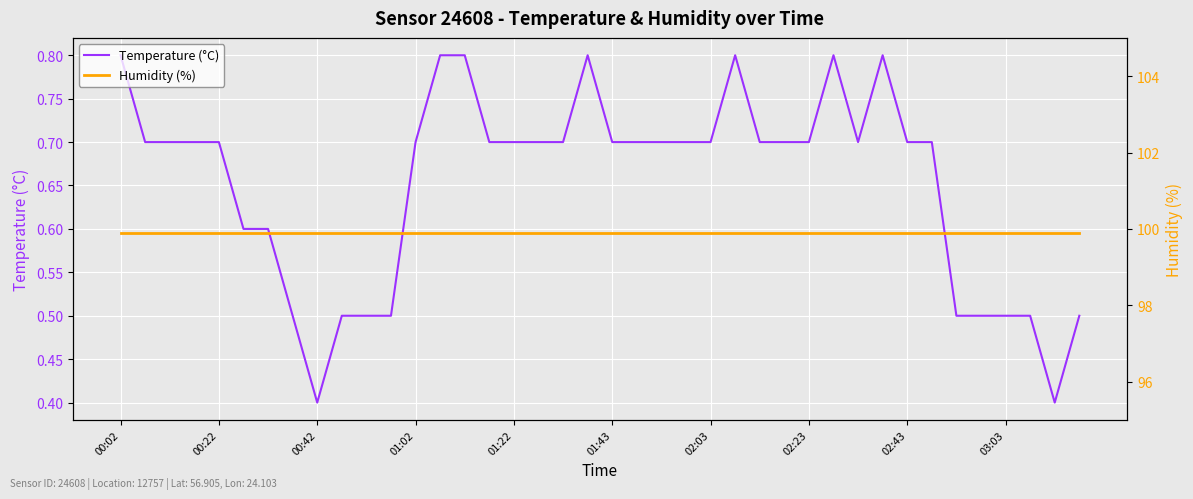

How many lines are shown in the chart?

2